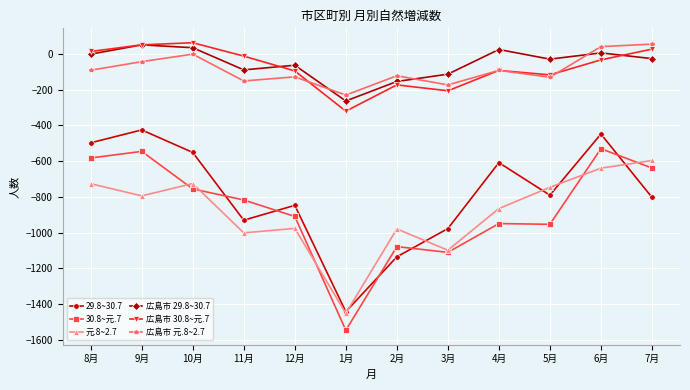

At which label does 29.8~30.7 reach its minimum?

1月